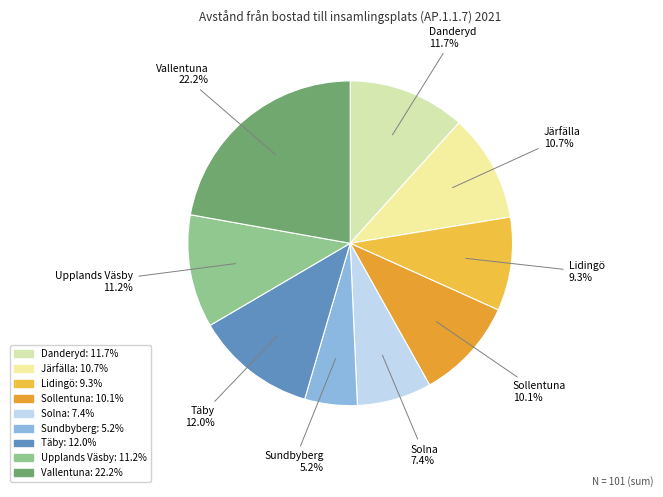

Is Järfälla the majority of the pie?

No